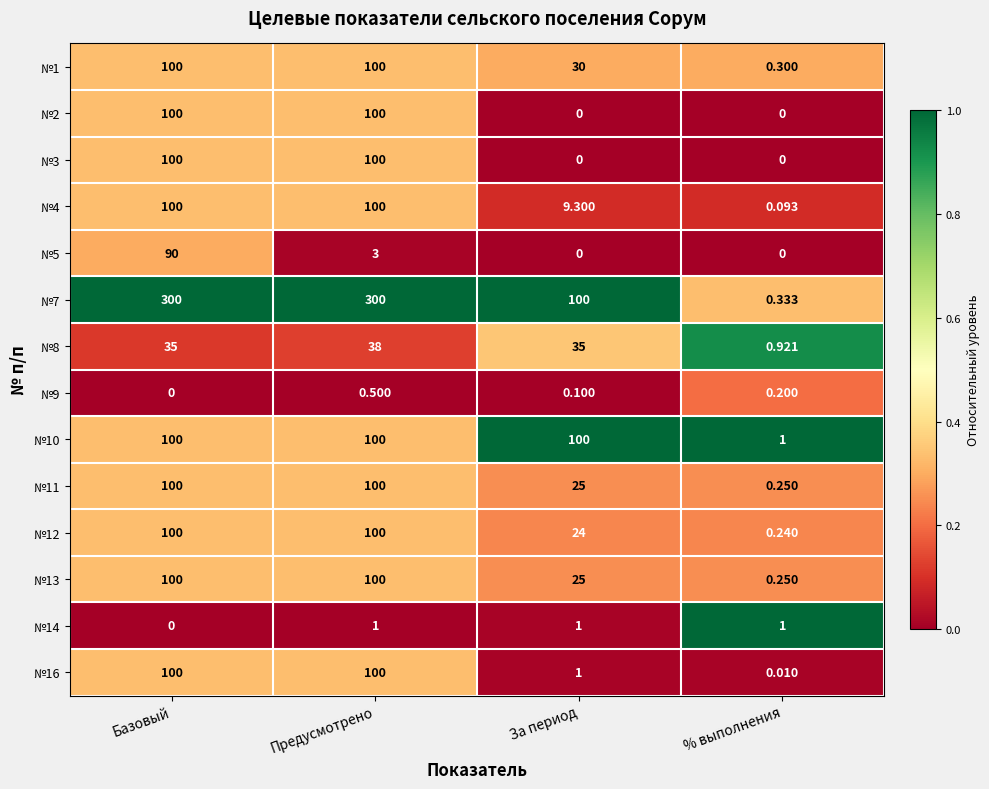

Which category has the lowest value in the №4 series?

% выполнения